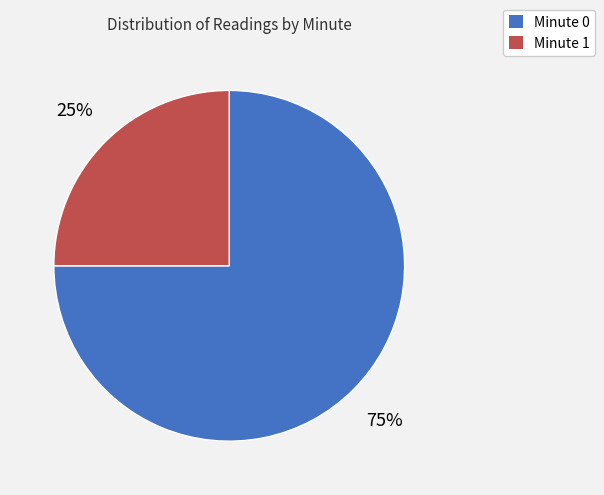

What is the largest slice in the pie chart?

Minute 0